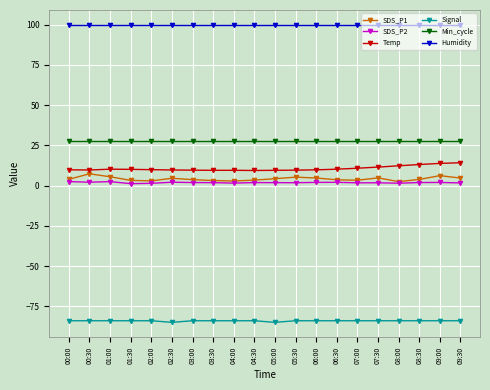

What is the value of the Signal point at the 19th from the left?

-84.0